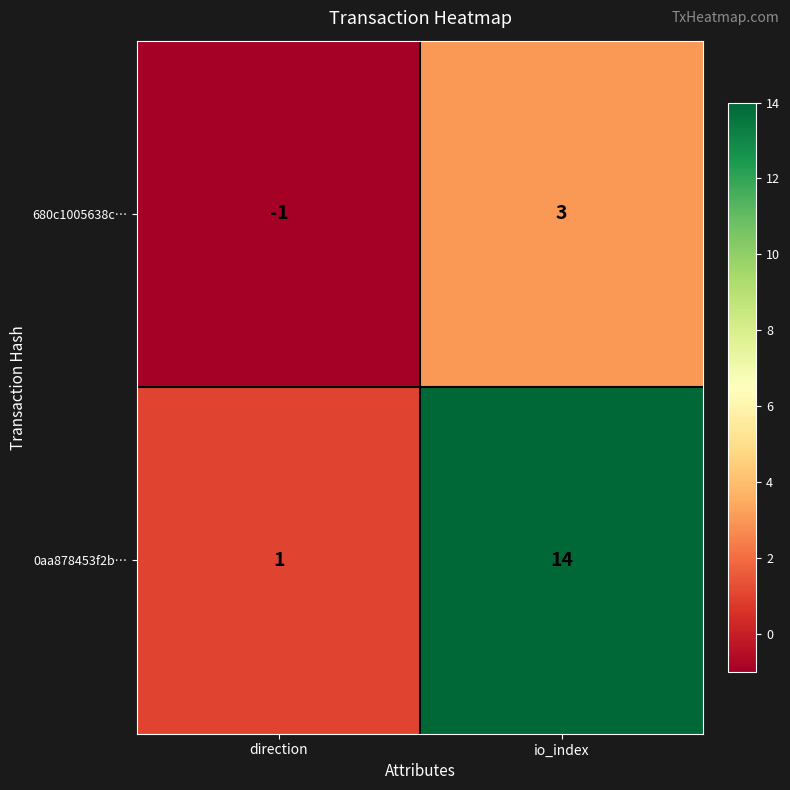

List the series in order of their peak value, lowest first.

680c1005638c…, 0aa878453f2b…